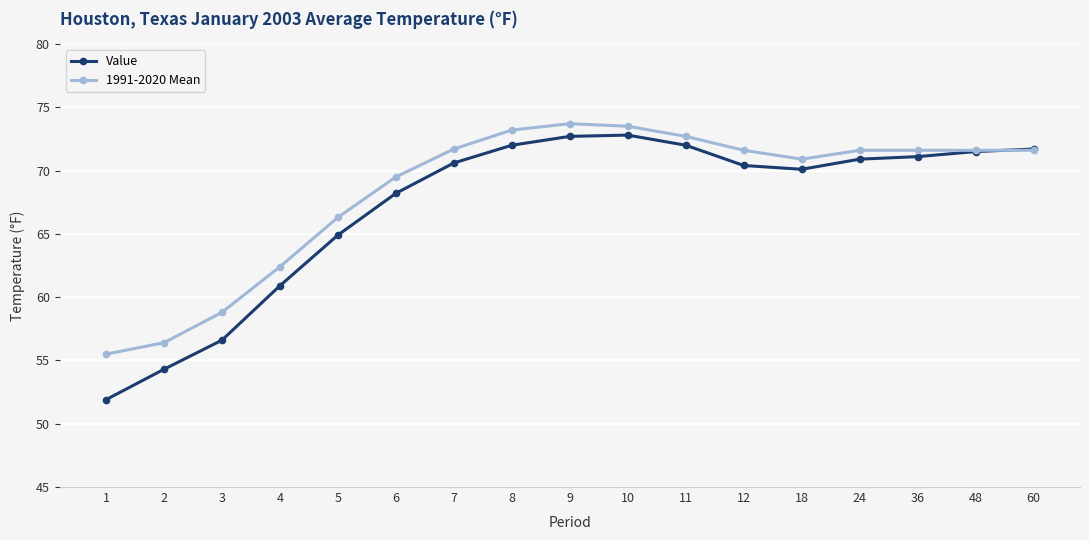

How many lines are shown in the chart?

2